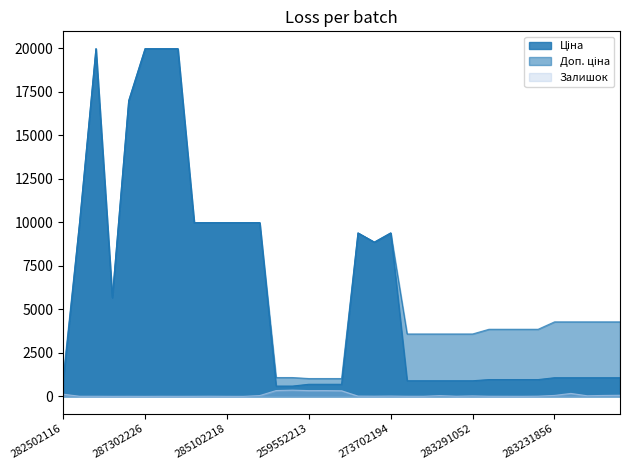

Between 287302224 and 273702194, which series saw the biggest shift?

Ціна